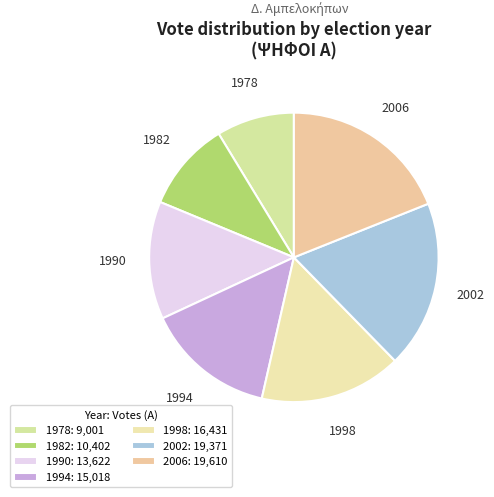

Between 1990 and 1998, which is larger?

1998